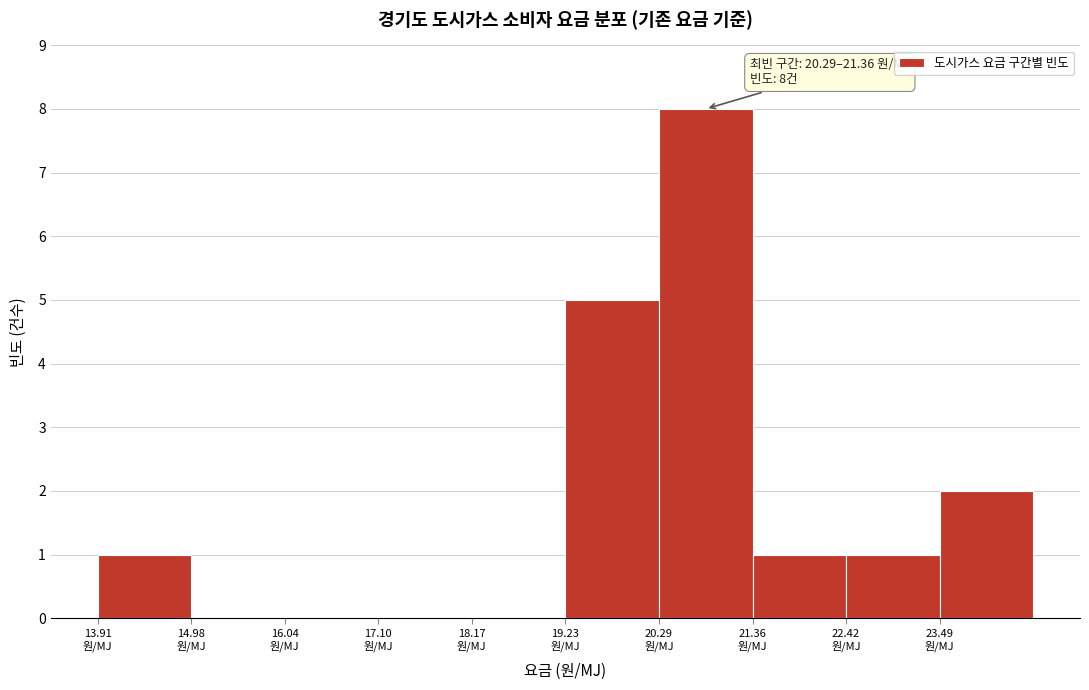

Which range on the x-axis has the tallest bar?

20.2 to 21.4